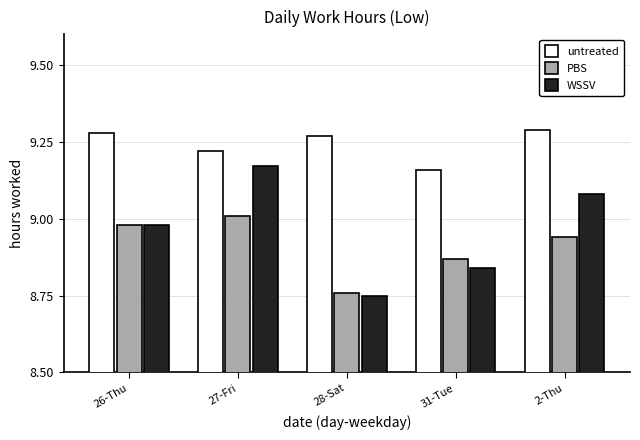

How many groups of bars are there?

5